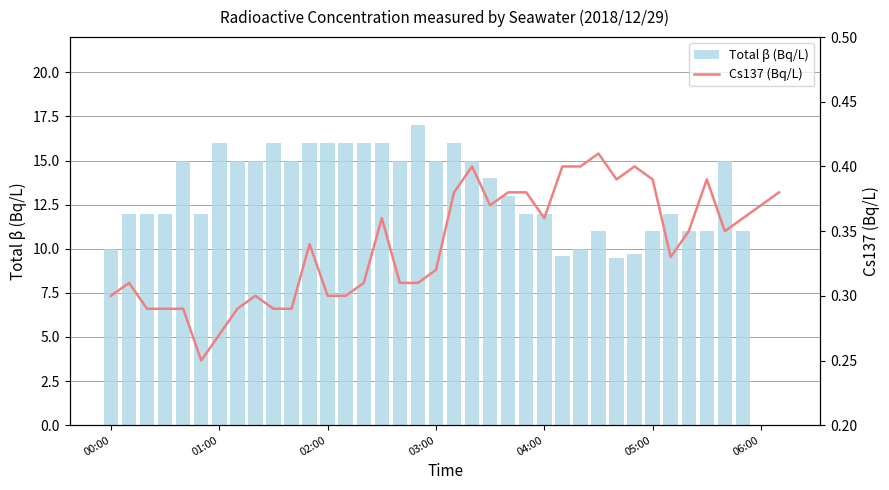

The value of Cs137 (Bq/L) at 10 is 0.3. True or false?

True